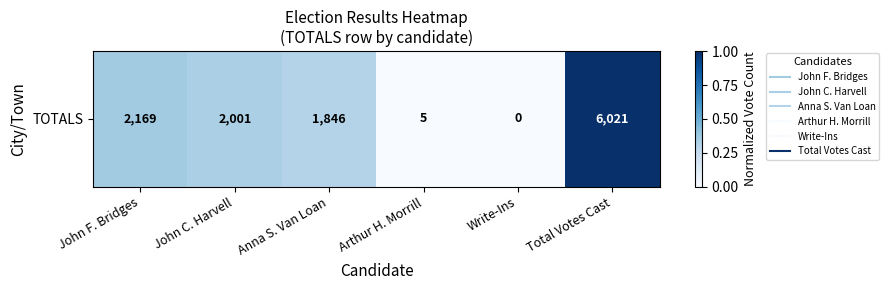

Count the number of categories in the chart.

6